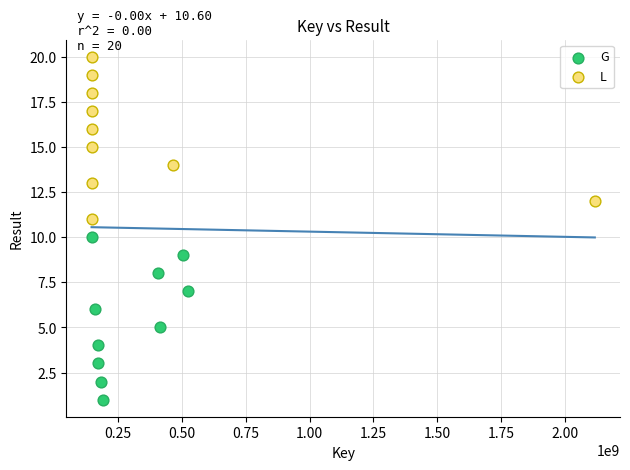

What are all the series names shown in the legend?

G, L